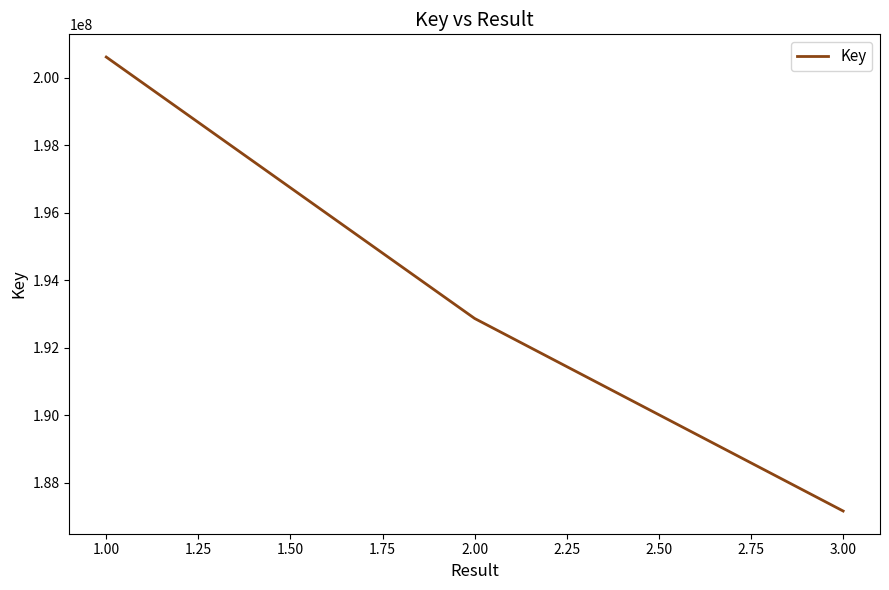

Is this an area chart (filled region under the line)?

No